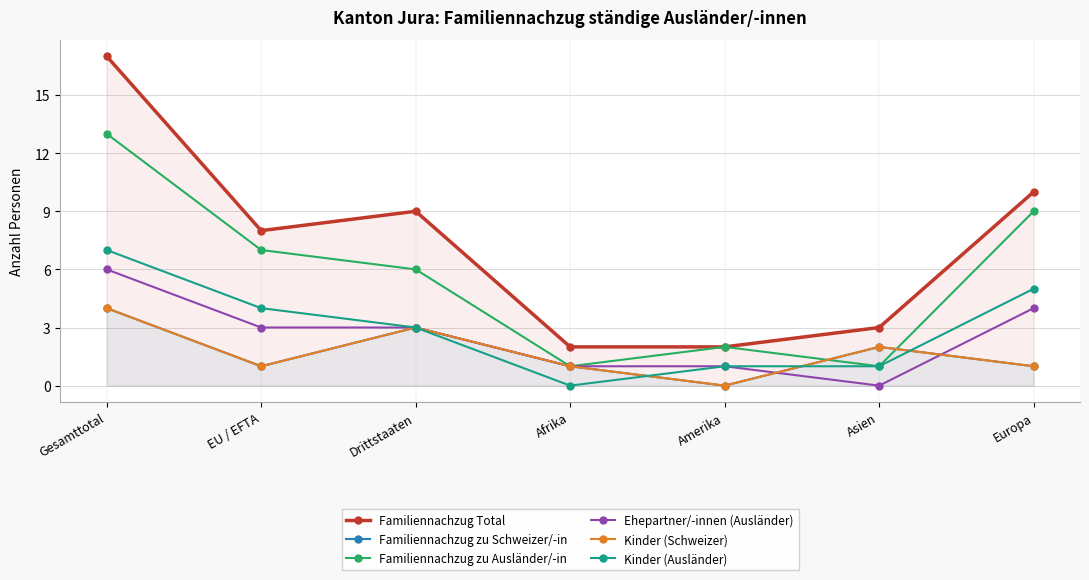

Does the chart have visible grid lines?

Yes